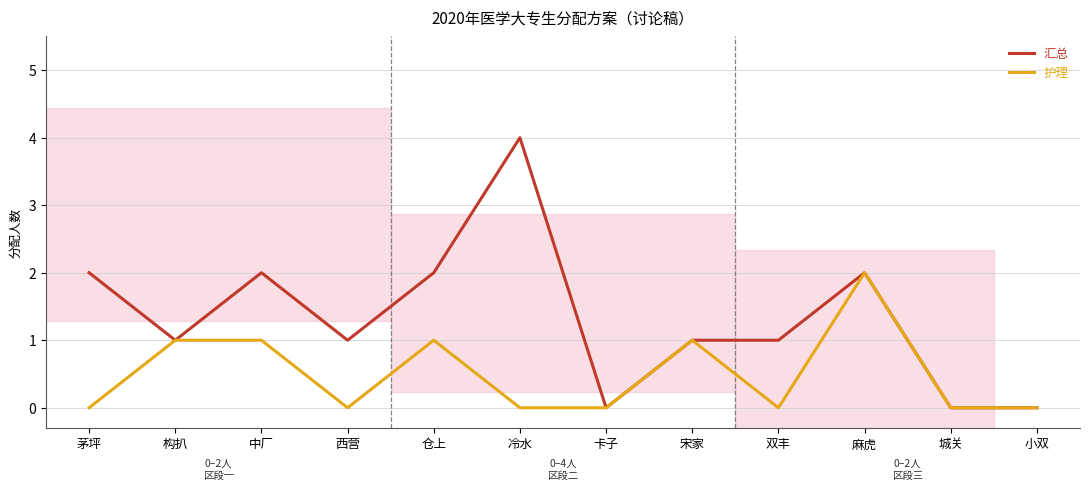

Where is the first local maximum for 汇总?

中厂